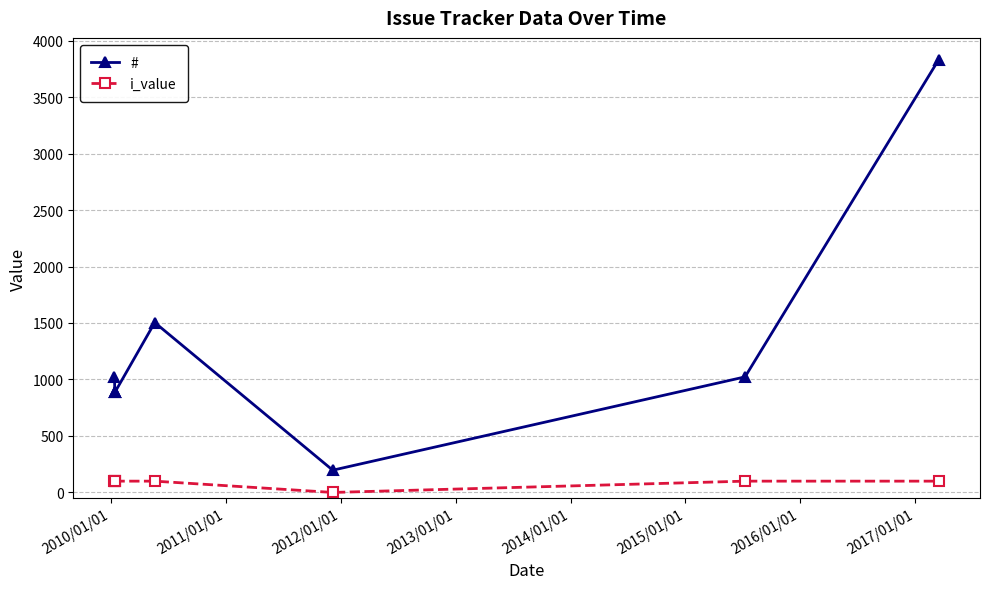

Is it true that # equals 531 at 2009/01/01?

False